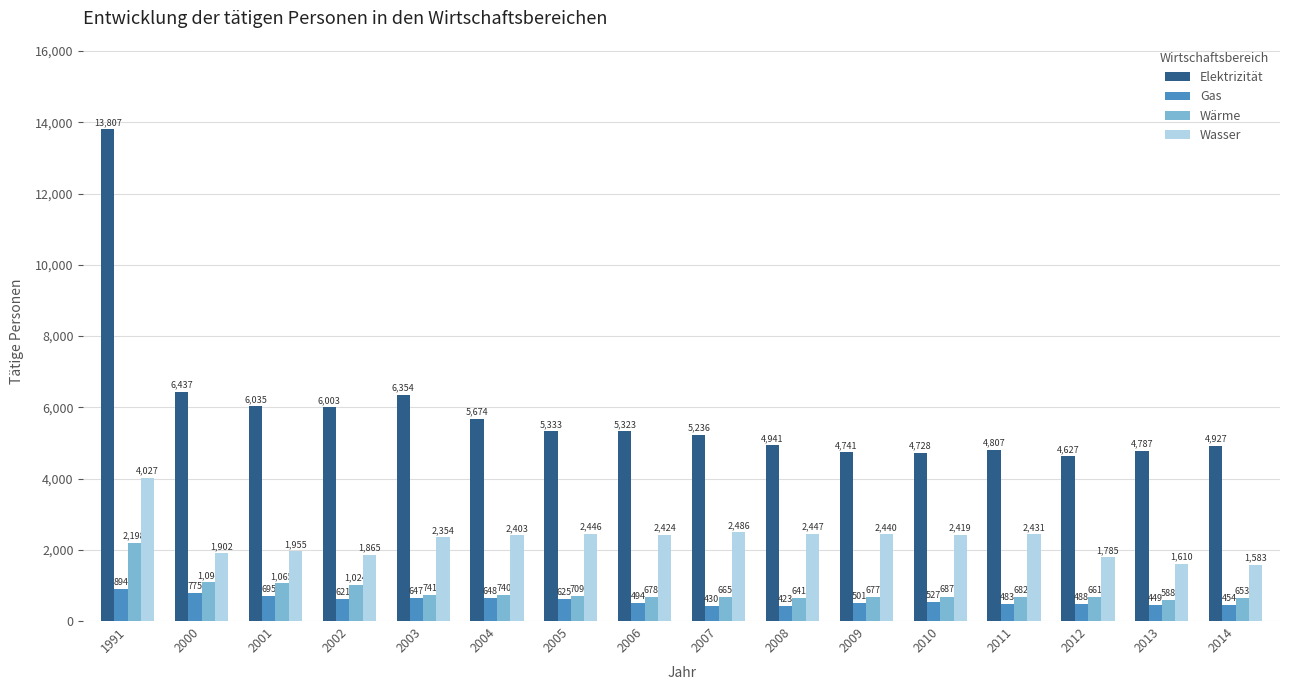

Are the bars horizontal?

No